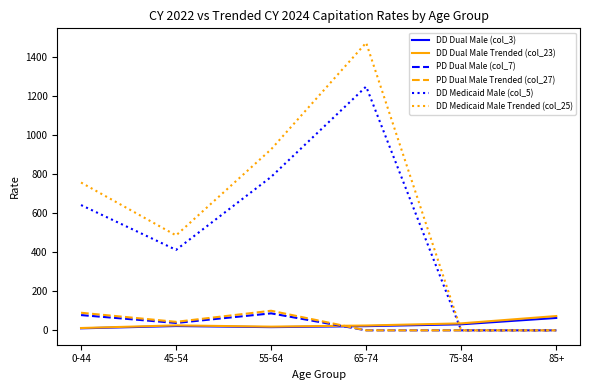

How many series are shown in this chart?

6